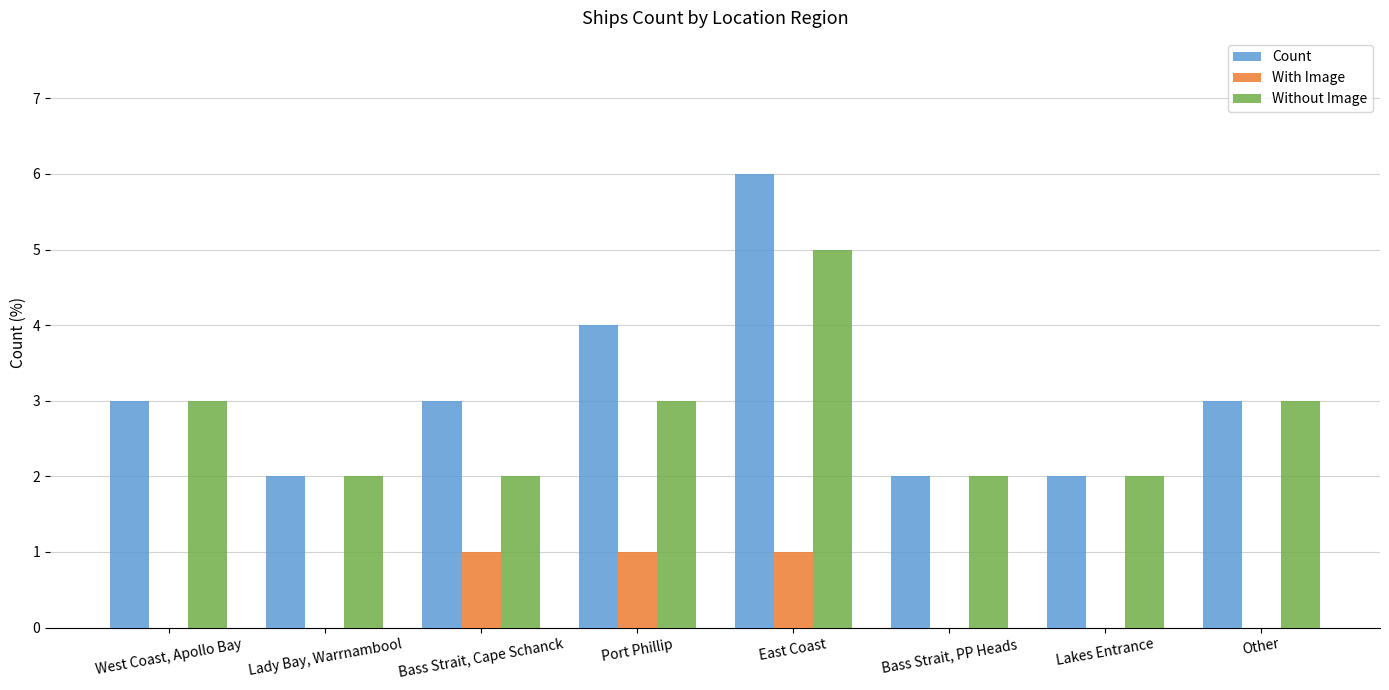

What are all the series names shown in the legend?

Count, With Image, Without Image